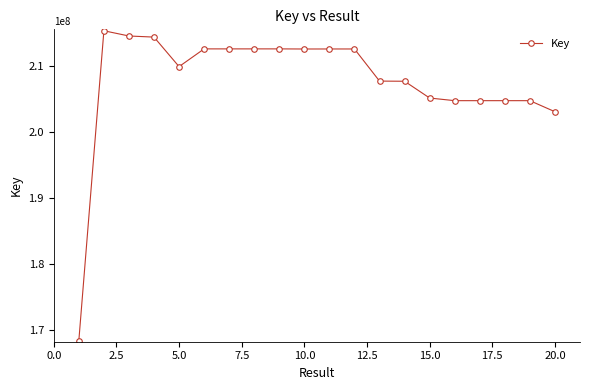

What is the average value?

207717789